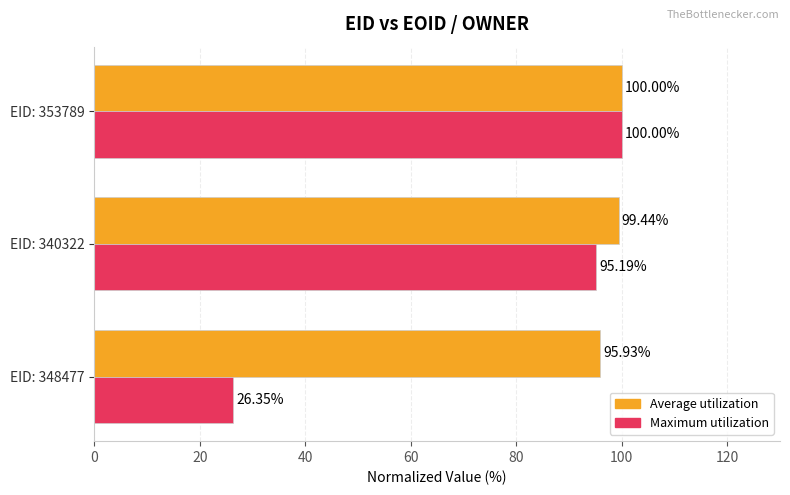

At EID: 340322, list the series in order from smallest to largest.

Maximum utilization, Average utilization